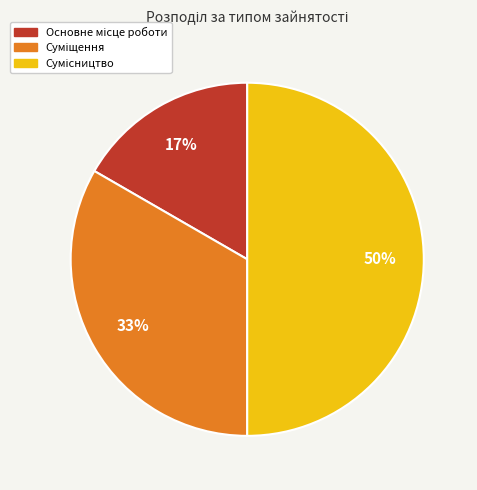

How many segments does this pie chart have?

3